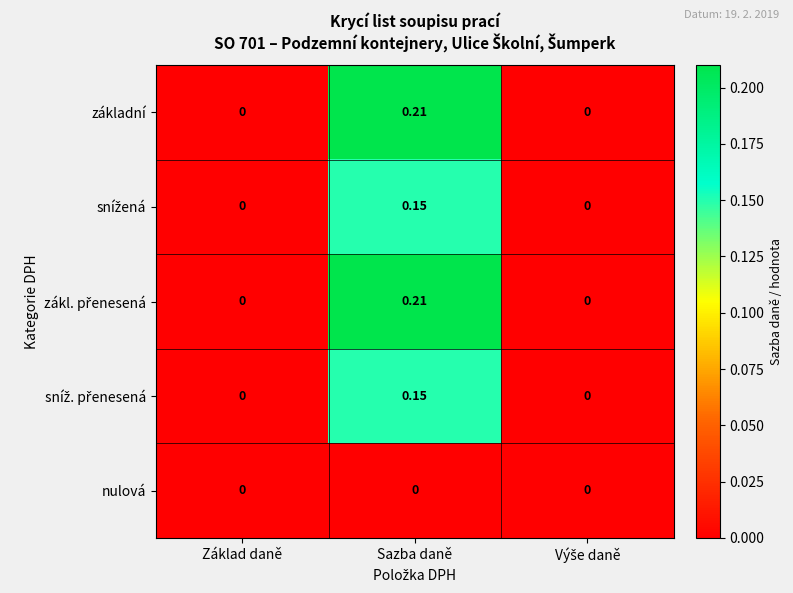

At which category does the chart reach its peak across all series?

Sazba daně